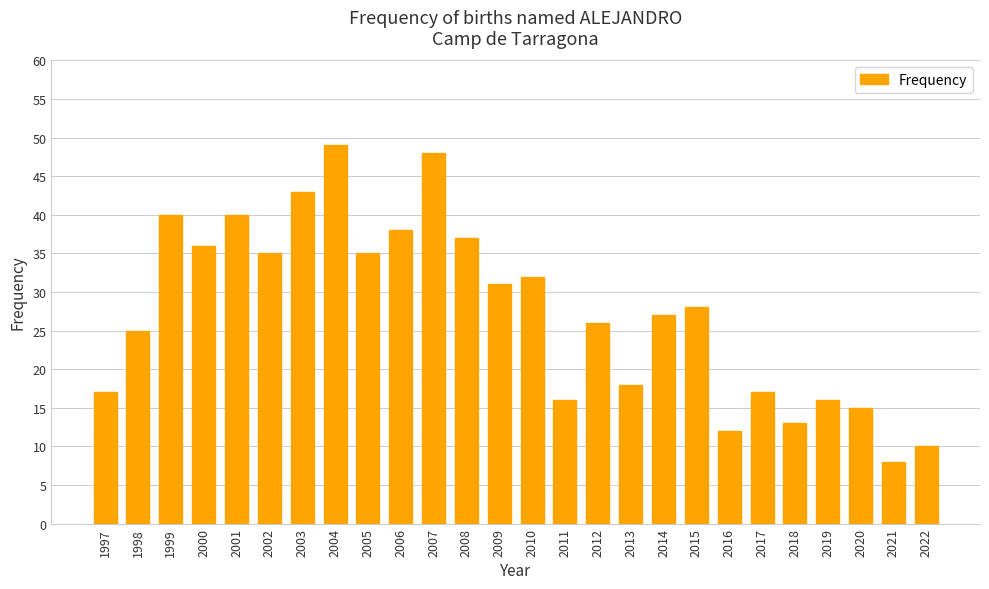

What is the value of the 9th bar from the left?

35